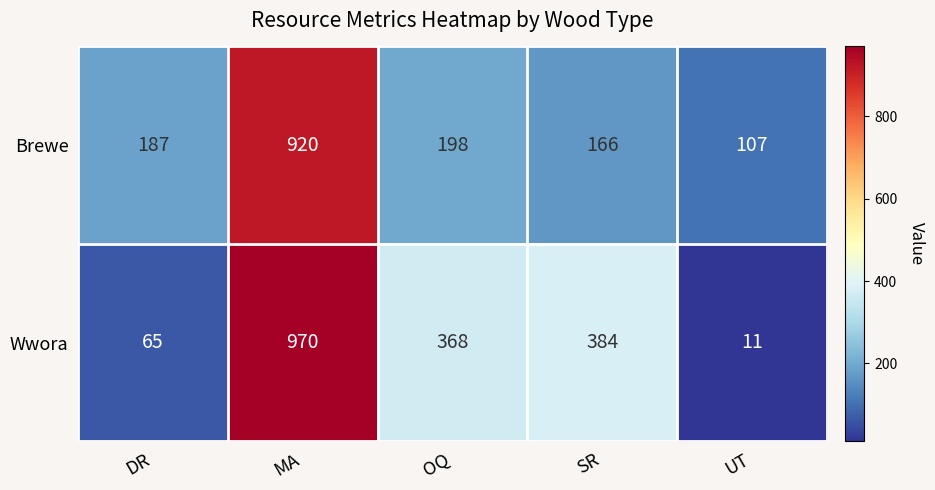

Which series changed the most between OQ and UT?

Wwora